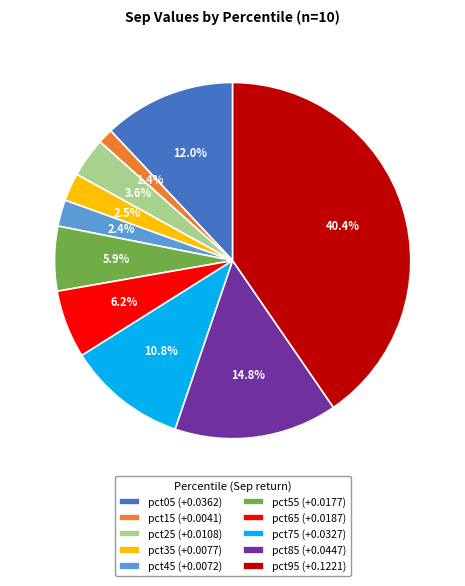

What percentage is the pct75 slice, to the nearest percent?

11%